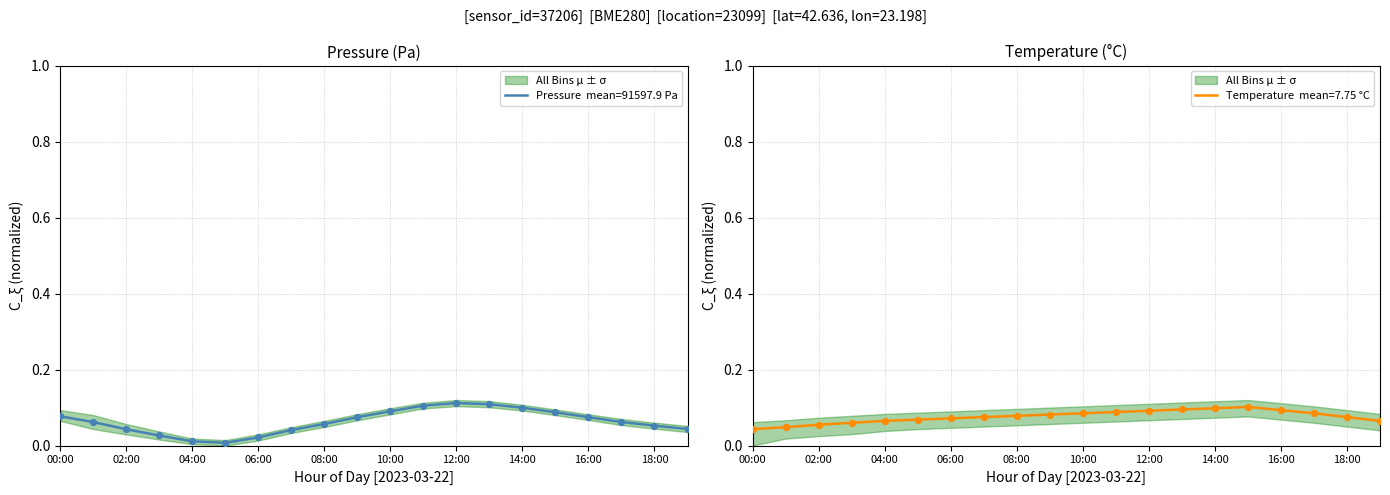

Which series reaches the maximum Y coordinate?

pressure_mean